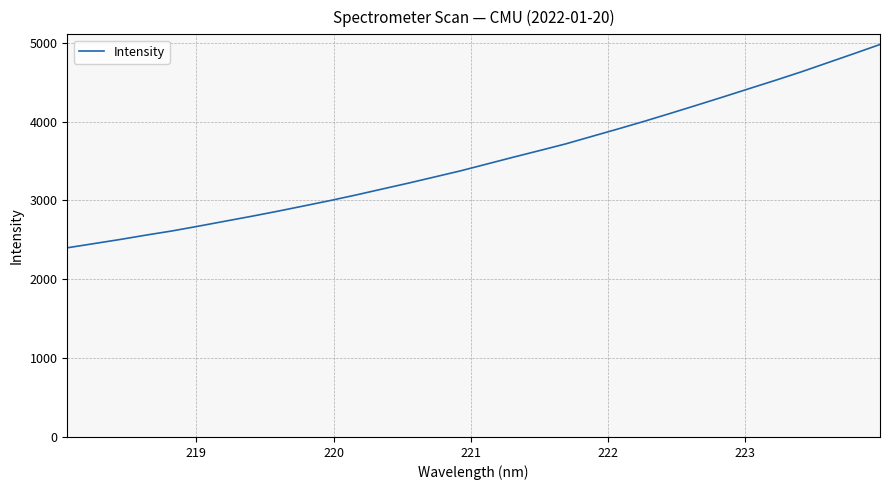

What is the difference between the second highest and minimum values?

2461.7